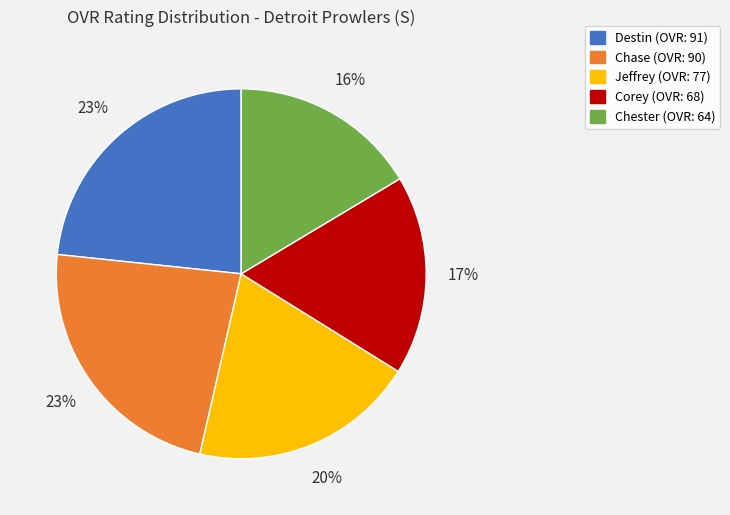

What is the smallest slice in the pie chart?

Chester